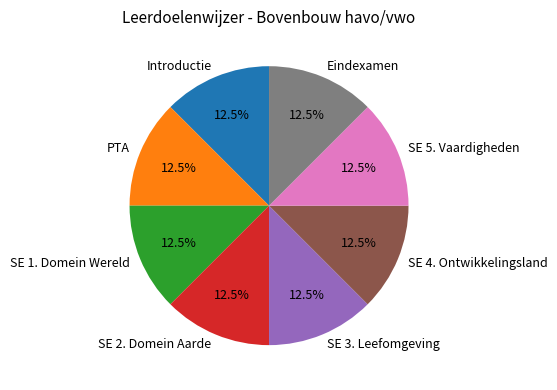

Combined, what portion of the pie is Introductie and SE 3. Leefomgeving?

25.0%